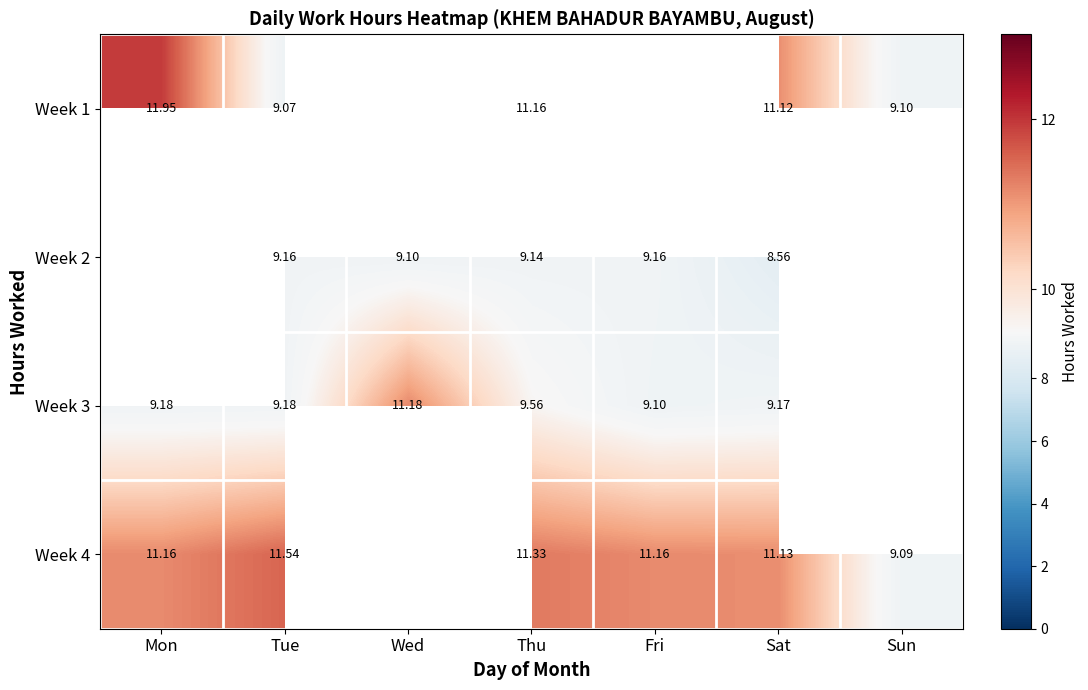

Where is Week 3 nearest to the value 10?

Thu